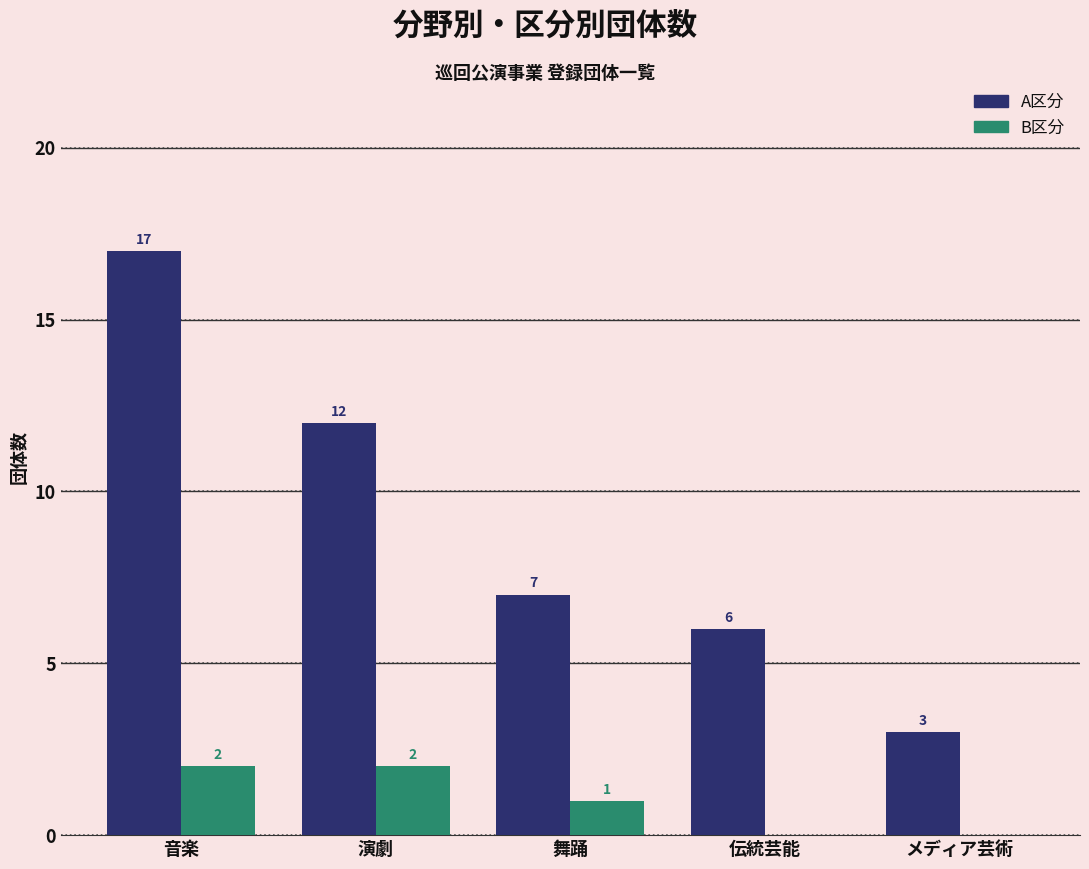

Which series changed the most between 伝統芸能 and メディア芸術?

A区分